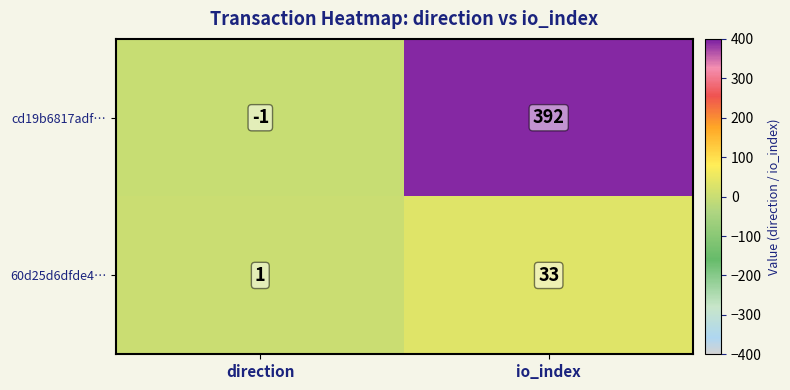

The value of cd19b6817adf… at io_index is 392. True or false?

True